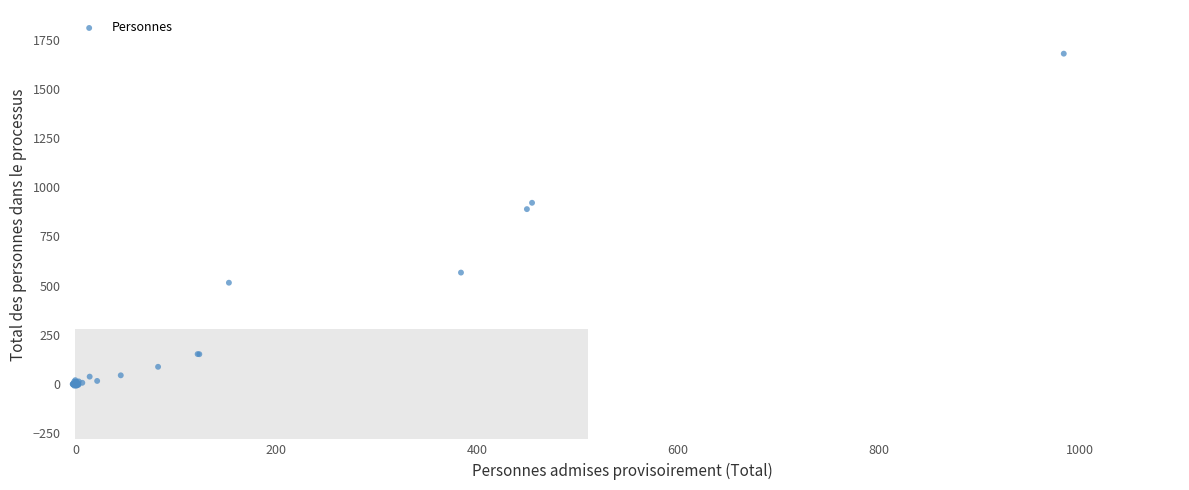

What Y value in the scatter plot is closest to 835?

889.0